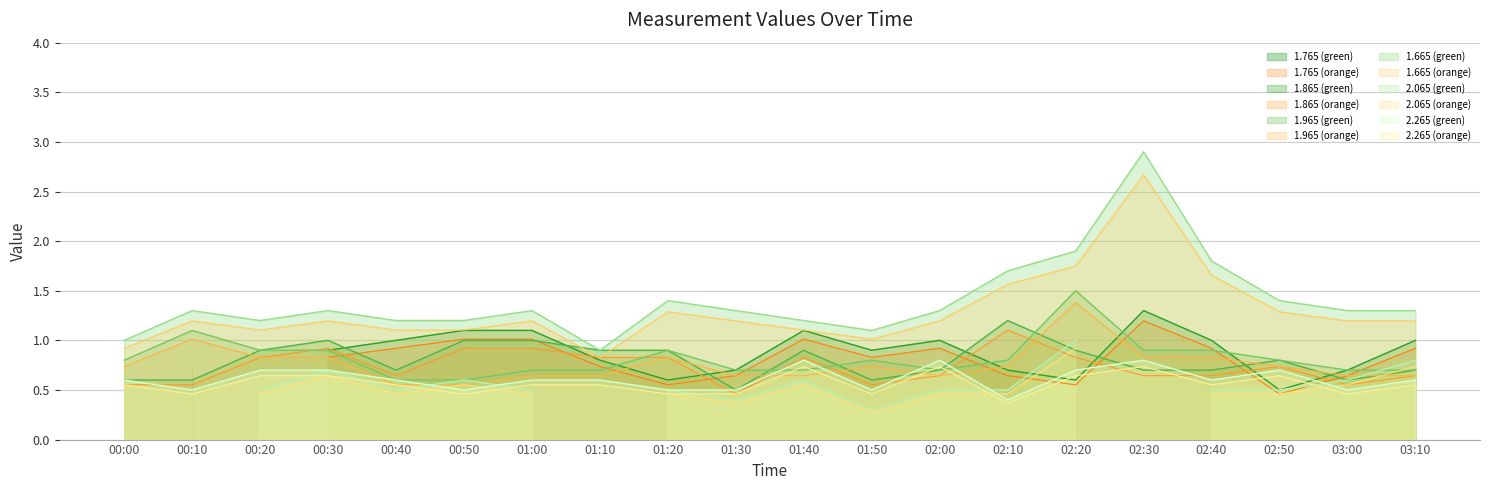

What is the lowest value of the 2.265 (green) series?

0.4